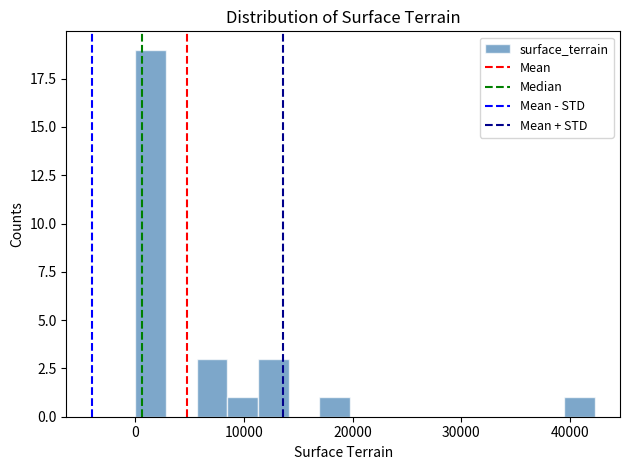

Read against the x-axis, roughly where is the centre of the tallest bar?

1000